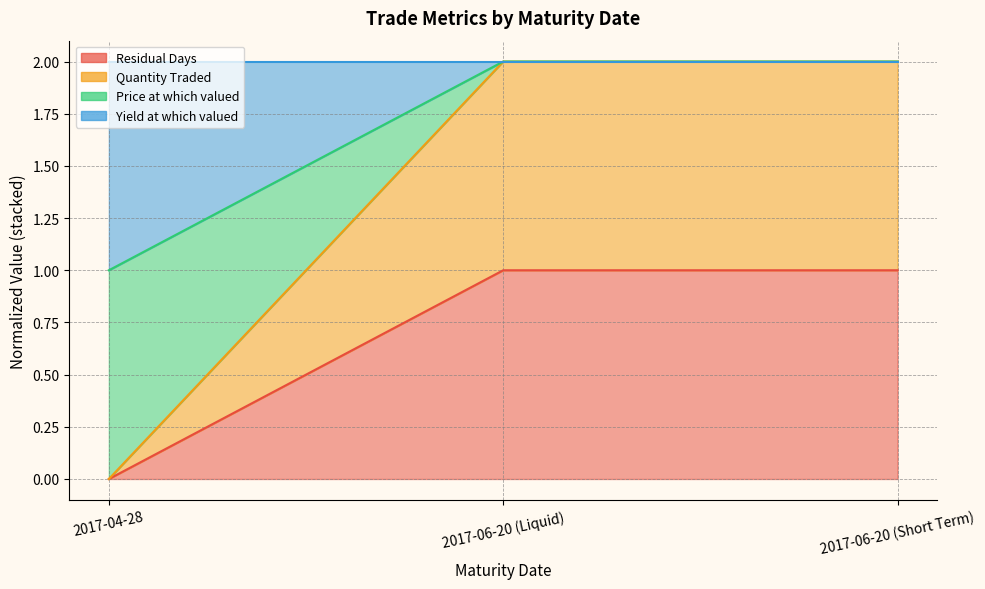

The value of Quantity Traded at 2017-06-20 (Liquid) is 0. True or false?

False